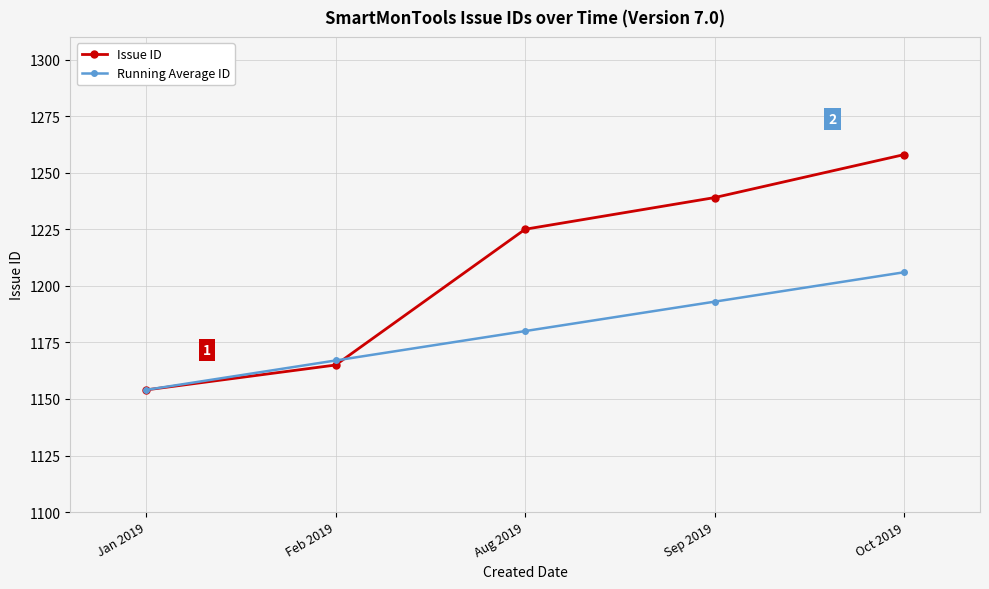

Is it true that Running Average ID equals 1180 at Aug 2019?

True